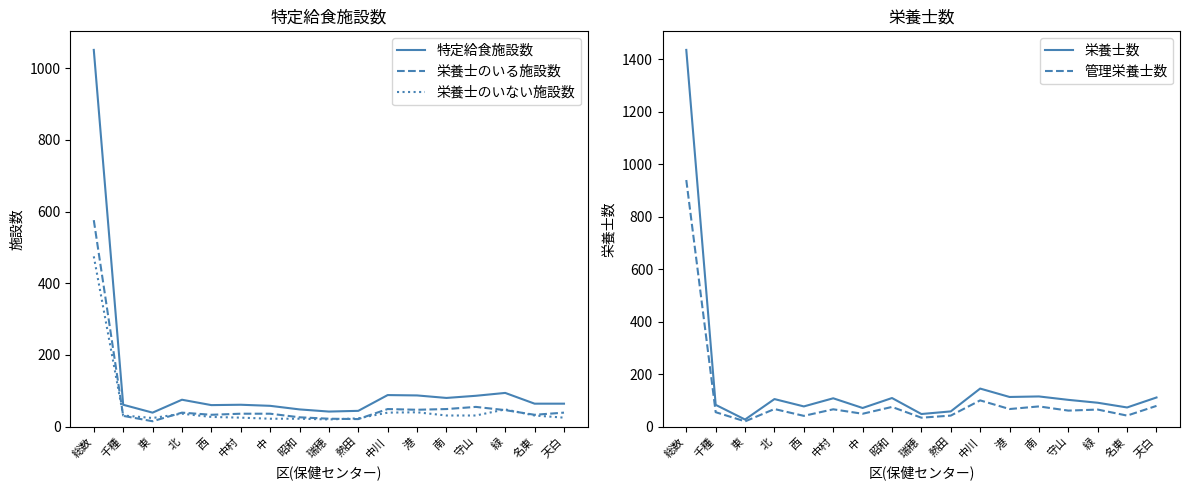

What is the difference between the maximum and minimum values in the 栄養士のいる施設数 series?

561